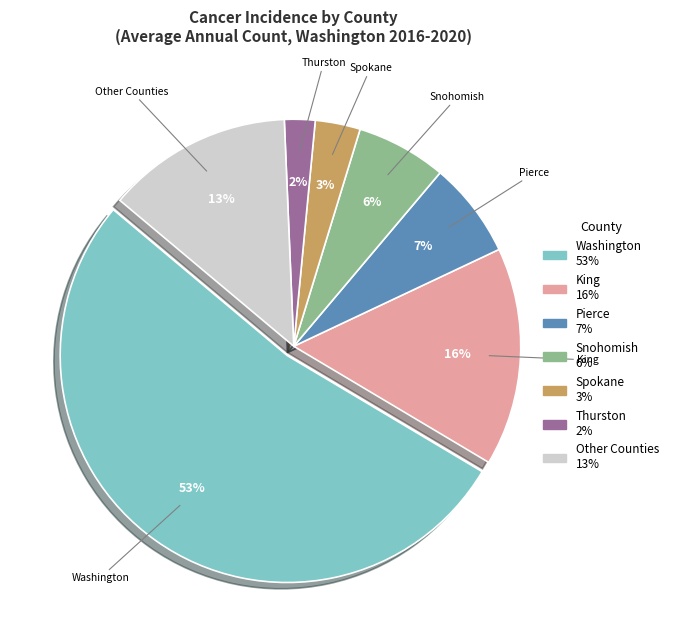

The Spokane slice represents 17% of the pie. True or false?

False